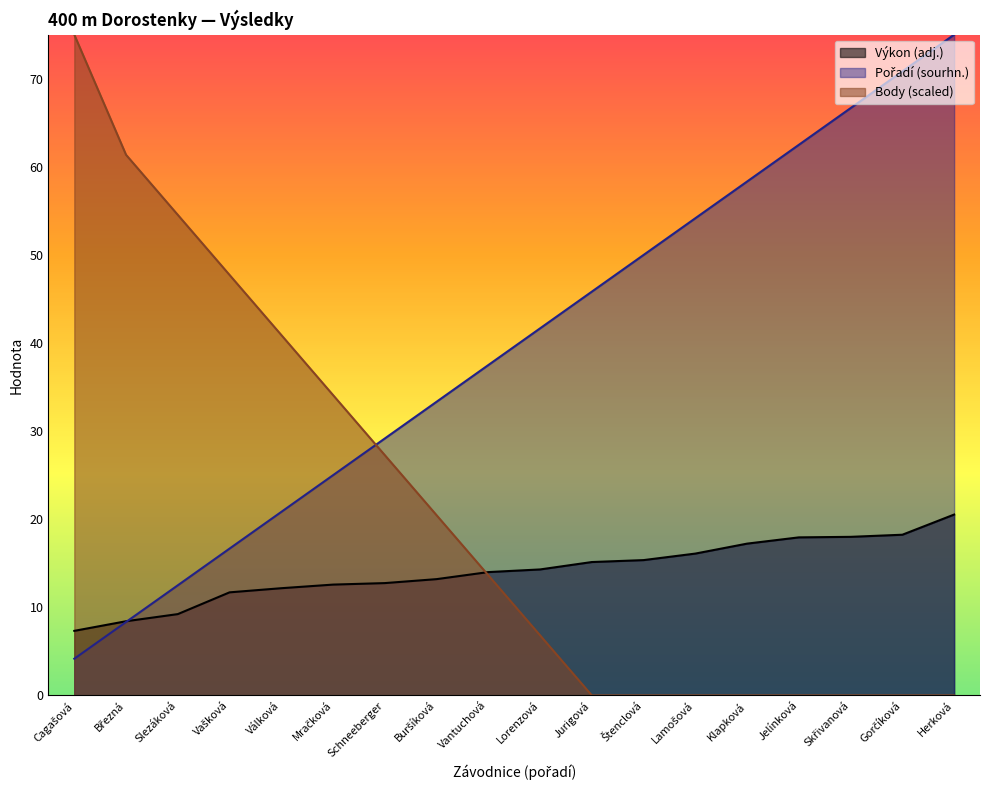

How many values in Body are above zero?

10